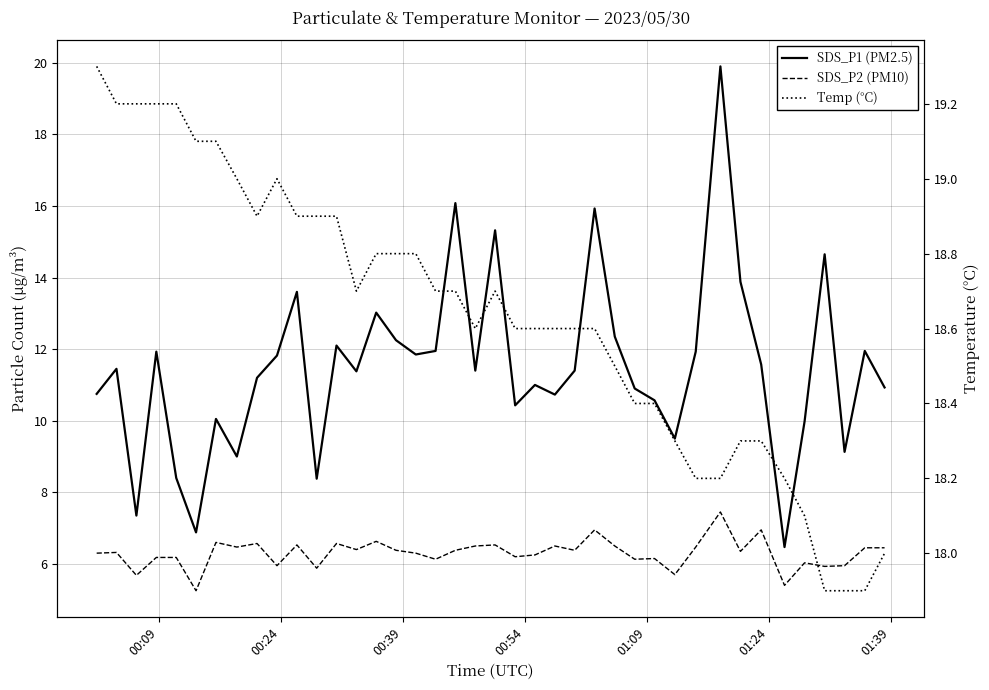

List the series in order of their peak value, highest first.

SDS_P1 (PM2.5), Temp (°C), SDS_P2 (PM10)